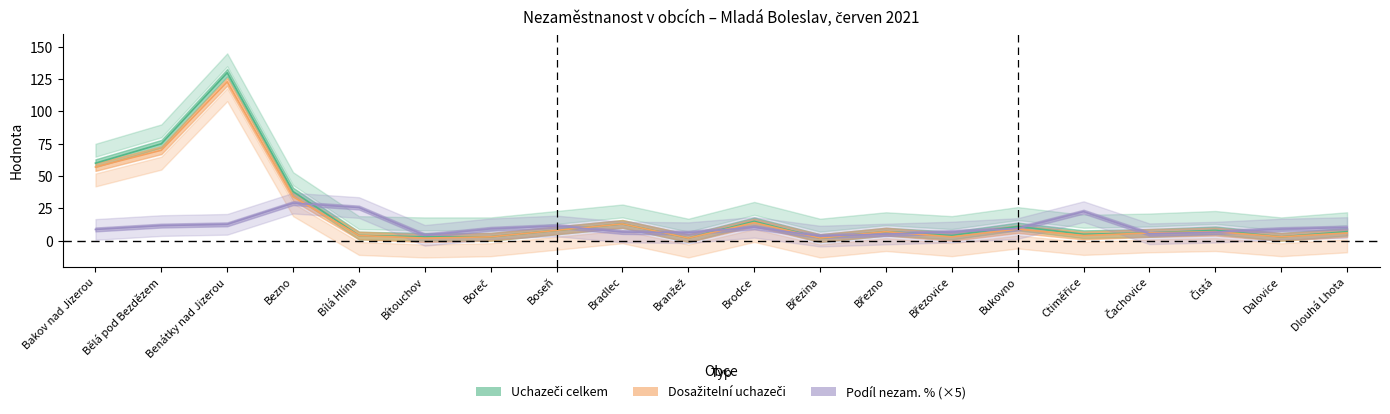

How many data points in Podíl nezam. % are less than 9?

10